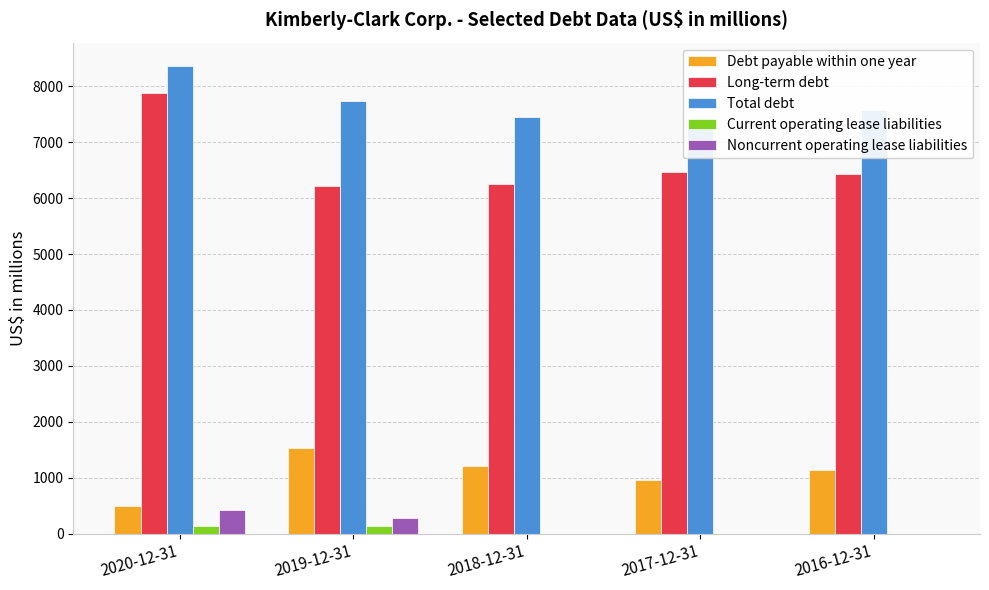

What is the spread (max minus min) of values at 2016-12-31?

7572